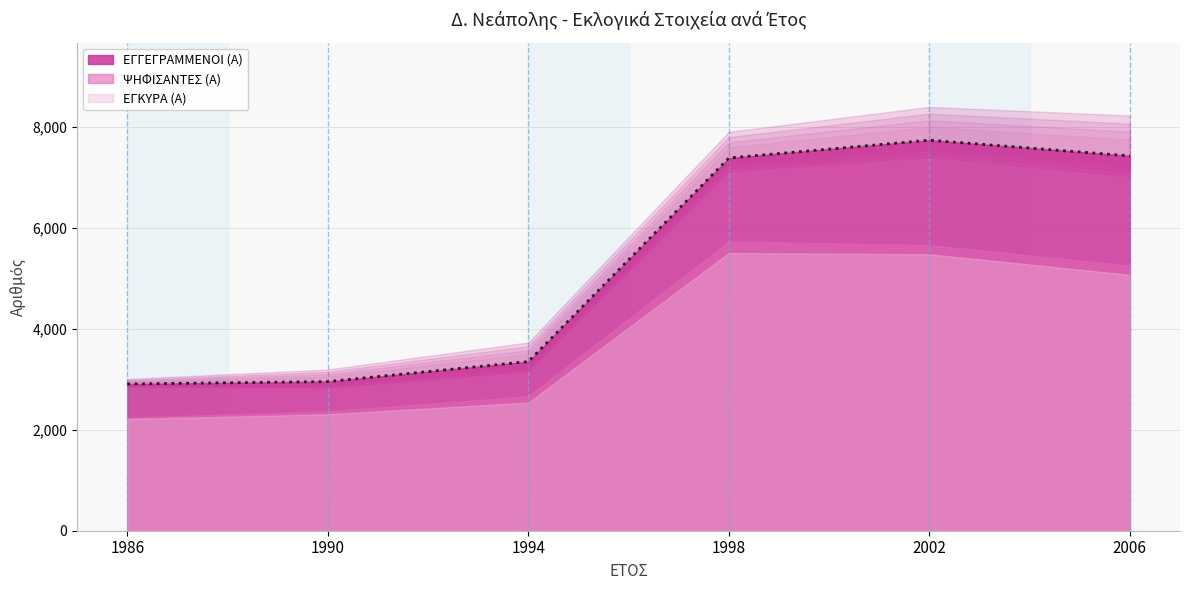

What is the sum of all ΨΗΦΙΣΑΝΤΕΣ (Α) values?

23929